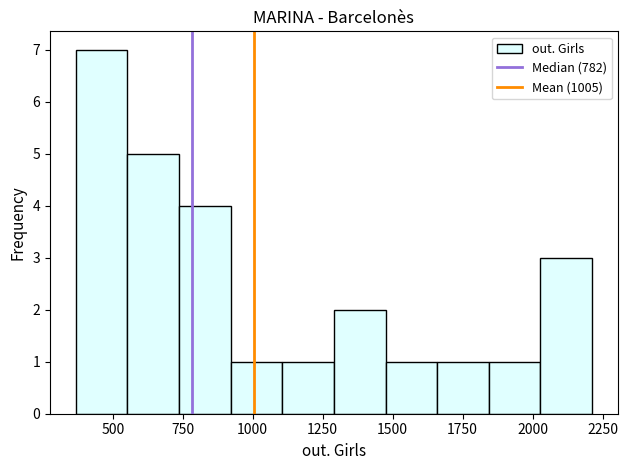

Around what value on the x-axis is the tallest bar? Give the approximate position of its centre, as read against the axis.

450